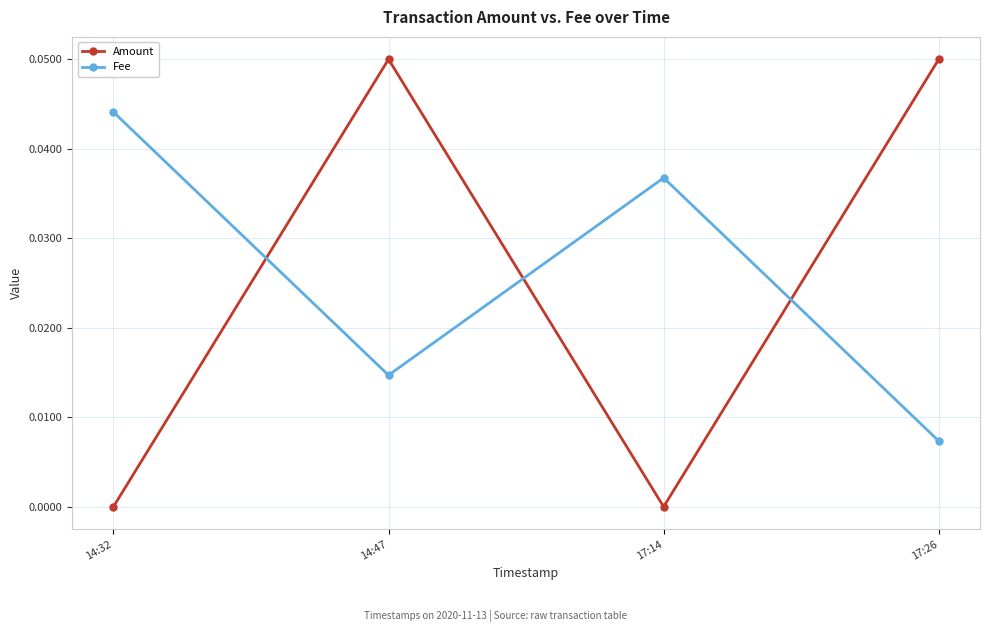

How many lines are shown in the chart?

2